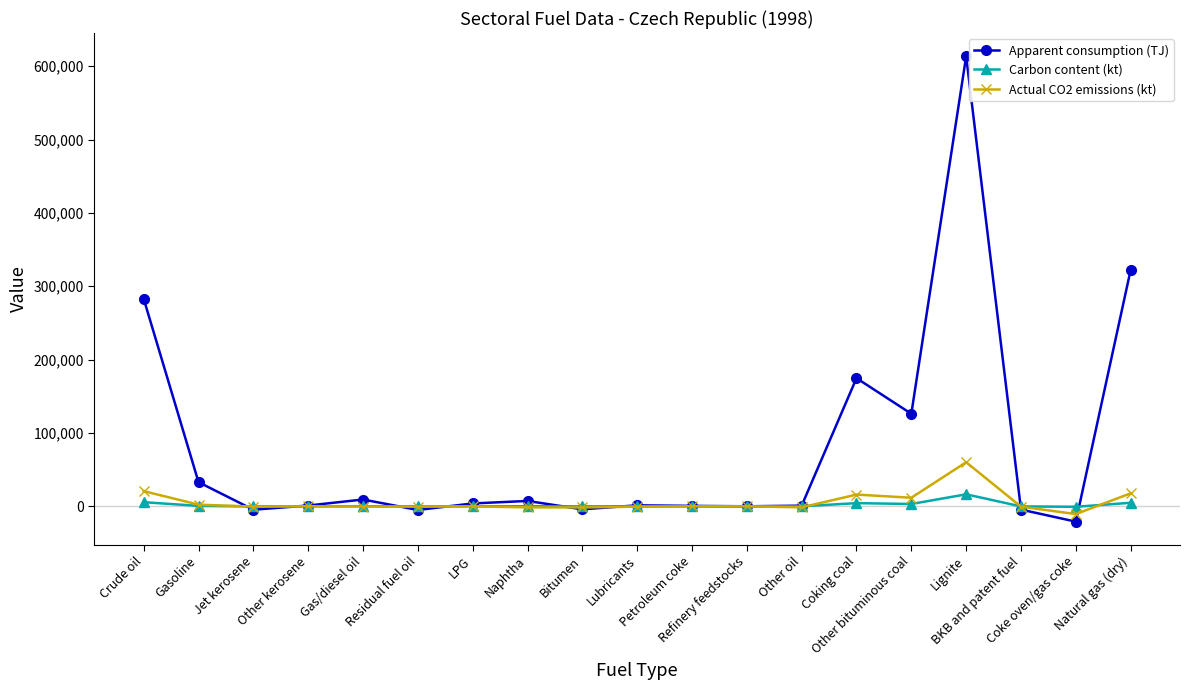

What is the value of the Carbon content (kt) point at the 16th from the left?

16400.1